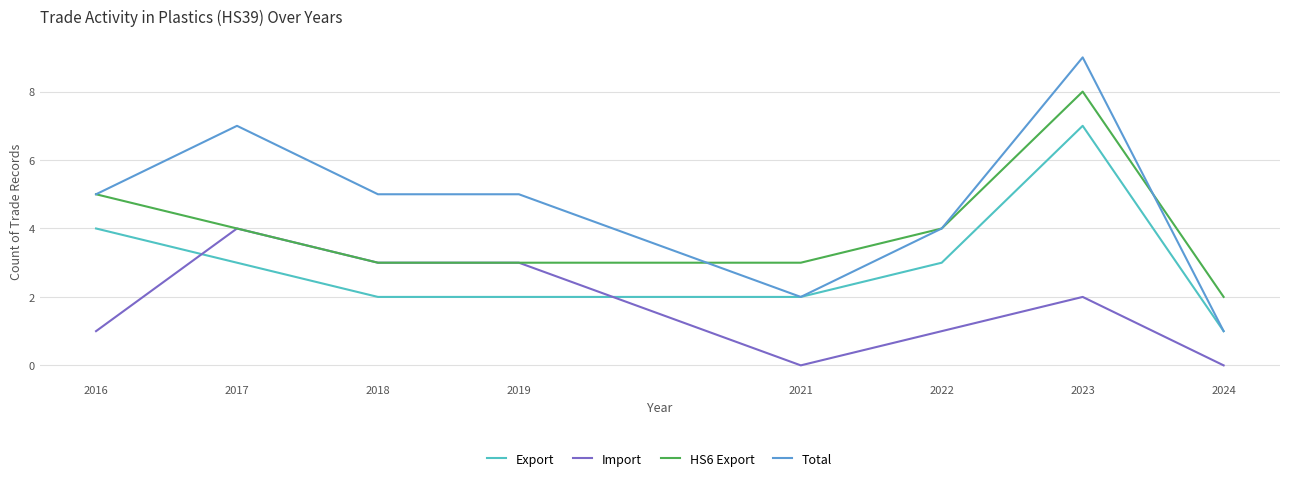

At which label is Export closest to 4?

2016